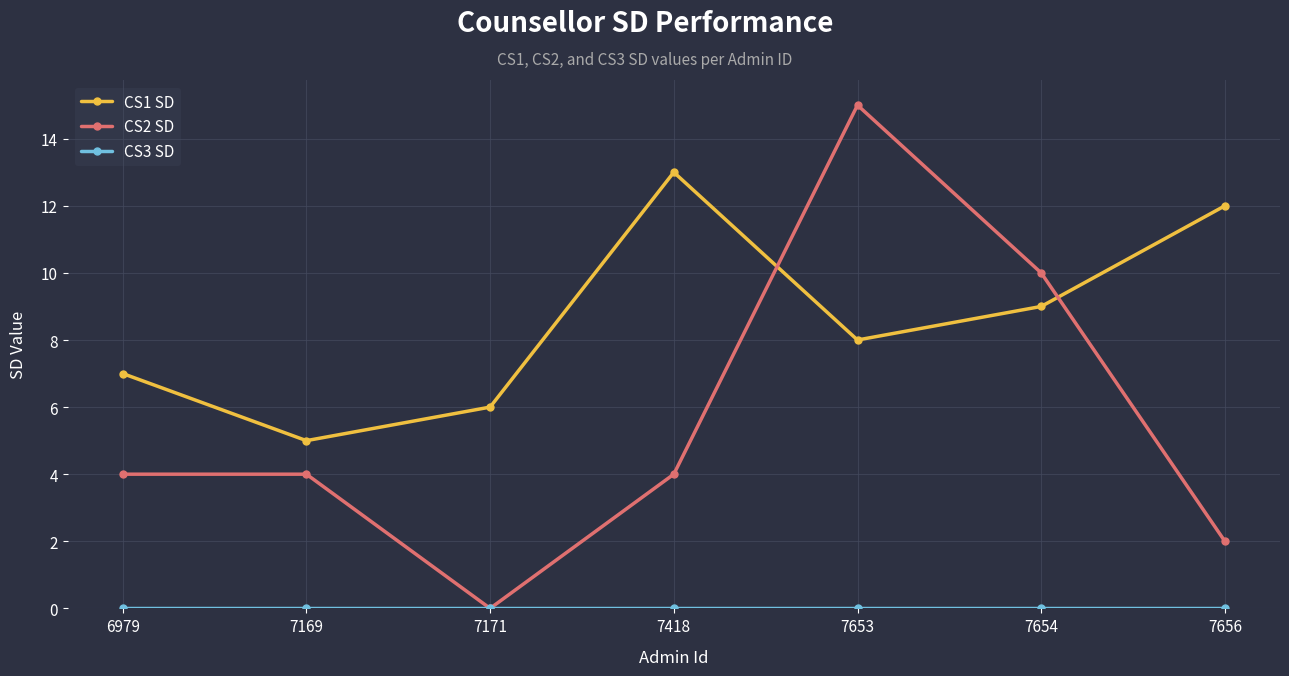

What is the highest value of the CS1 SD series?

13